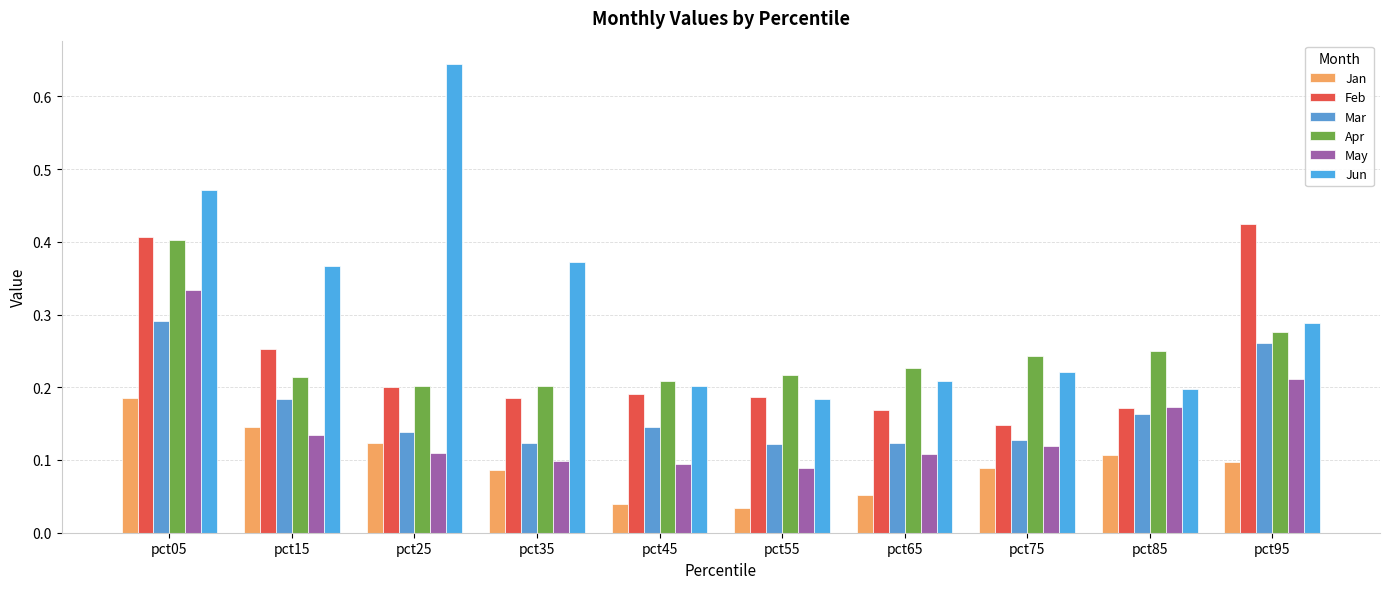

List the labels in order of Apr value, smallest first.

pct25, pct35, pct45, pct15, pct55, pct65, pct75, pct85, pct95, pct05